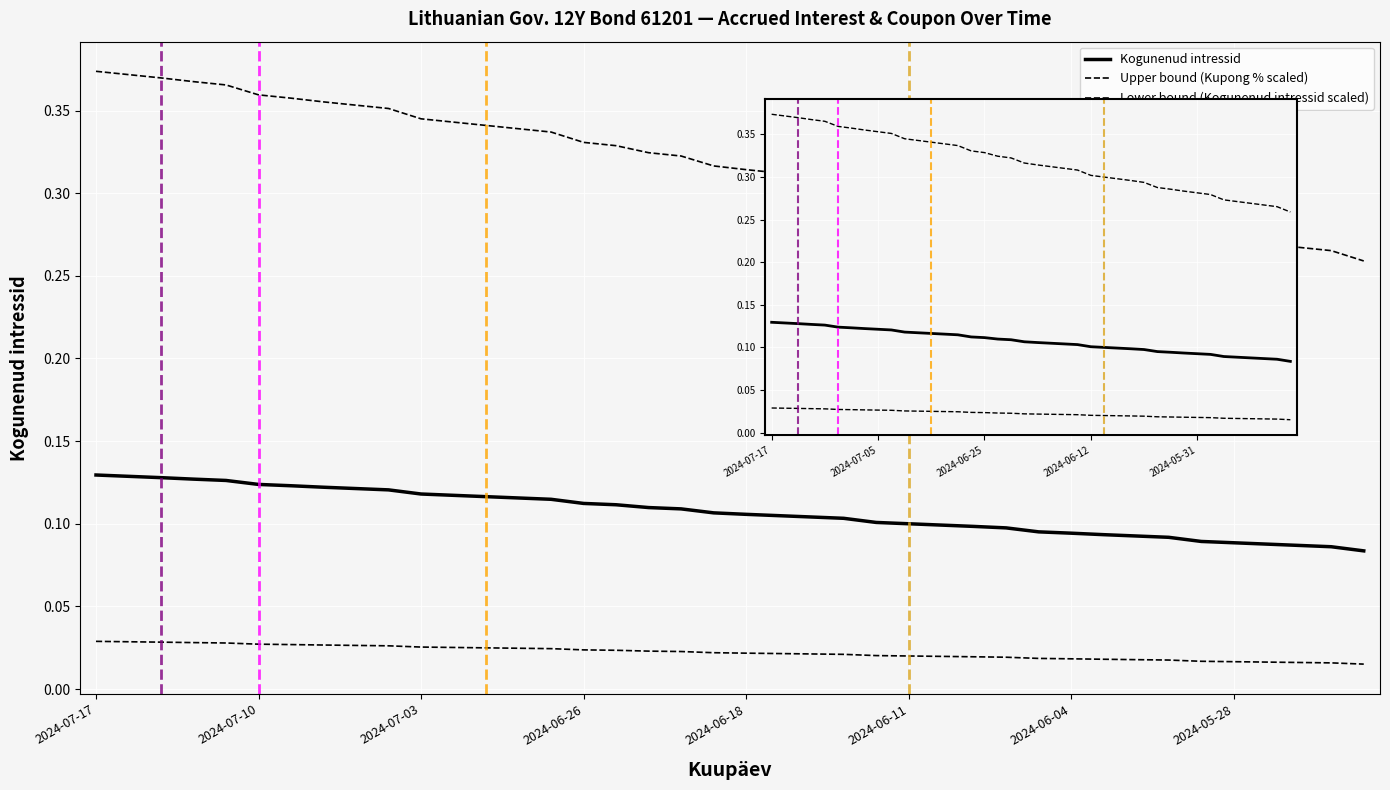

True or false: Kogunenud intressid and Upper bound (Kupong % scaled) intersect in this chart.

False